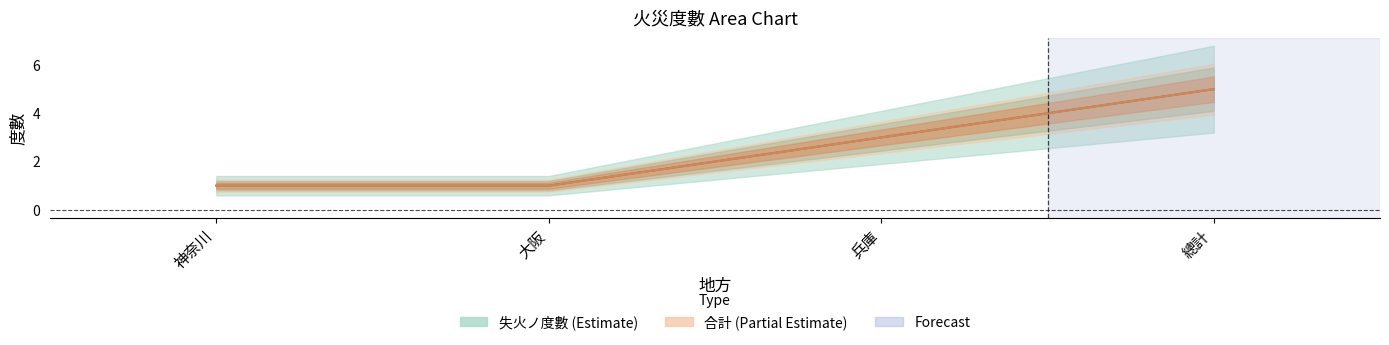

What is the sum of the 合計 values at 總計 and 大阪?

6